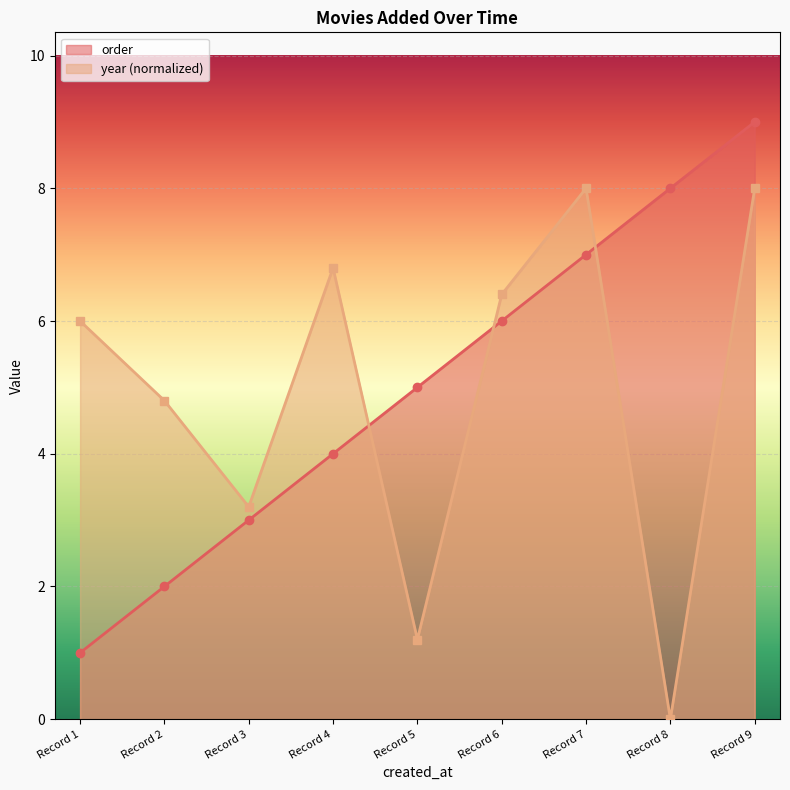

The value of year at Record 5 is 1.8. True or false?

False